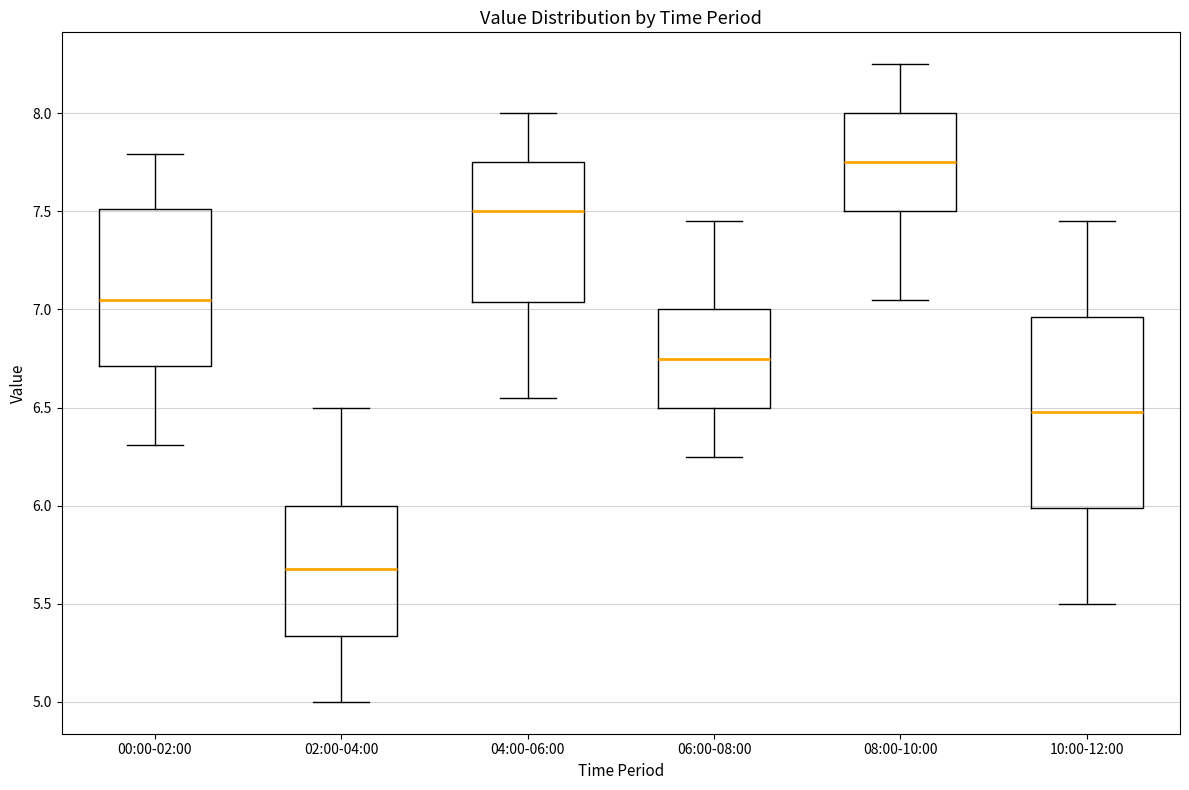

Which box's median line is the highest?

08:00-10:00